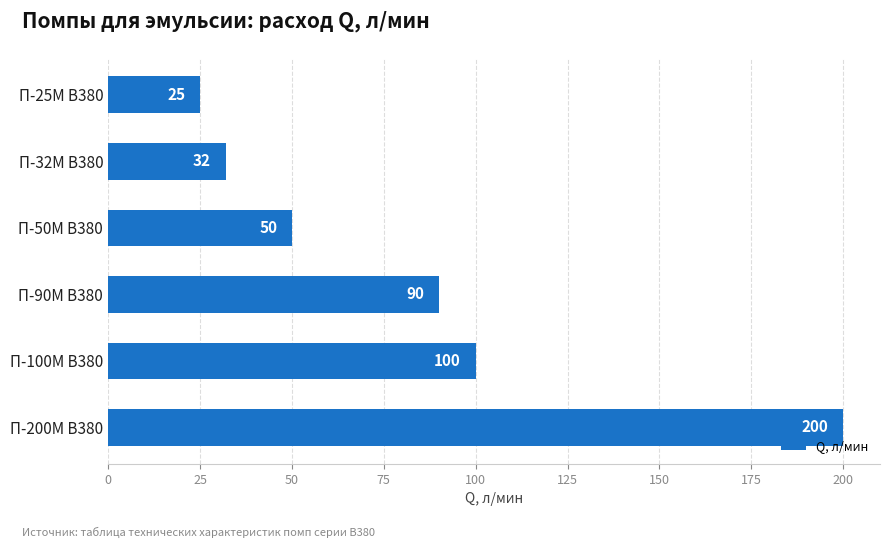

Reading top to bottom, extract all data points from this chart.

П-25М В380=25	П-32М В380=32	П-50М В380=50	П-90М В380=90	П-100М В380=100	П-200М В380=200